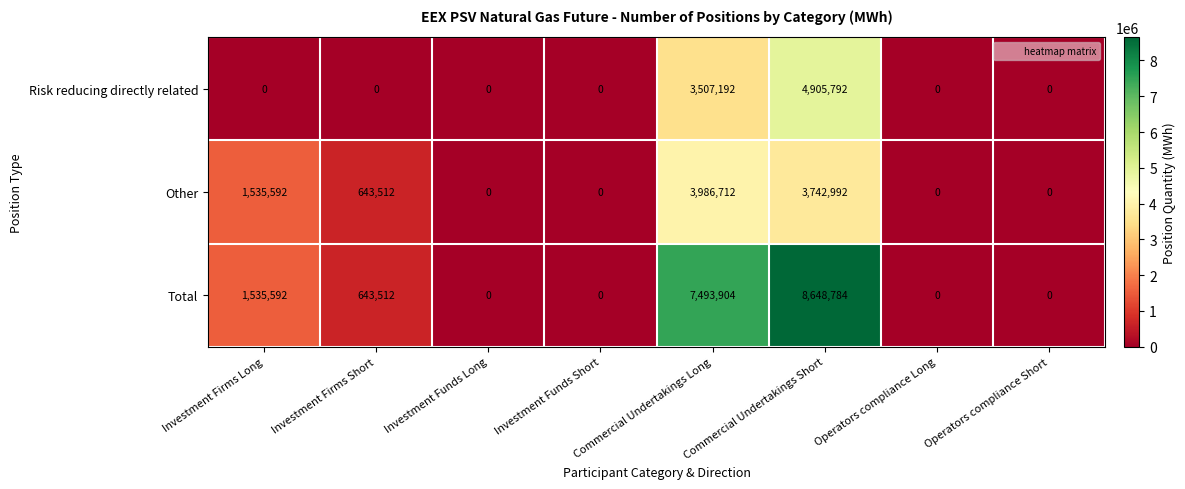

Between Investment Funds Short and Commercial Undertakings Long, which series saw the biggest shift?

Total